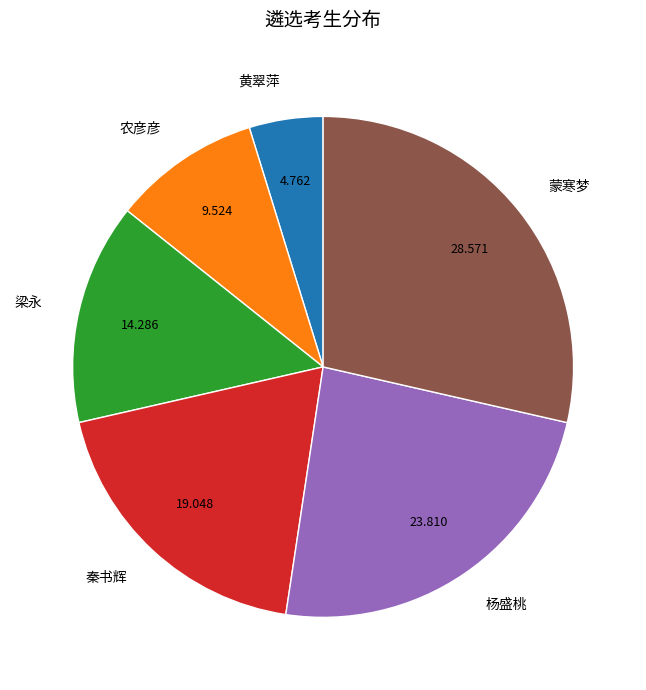

Rank the categories by value from lowest to highest.

黄翠萍, 农彦彦, 梁永, 秦书辉, 杨盛桃, 蒙寒梦